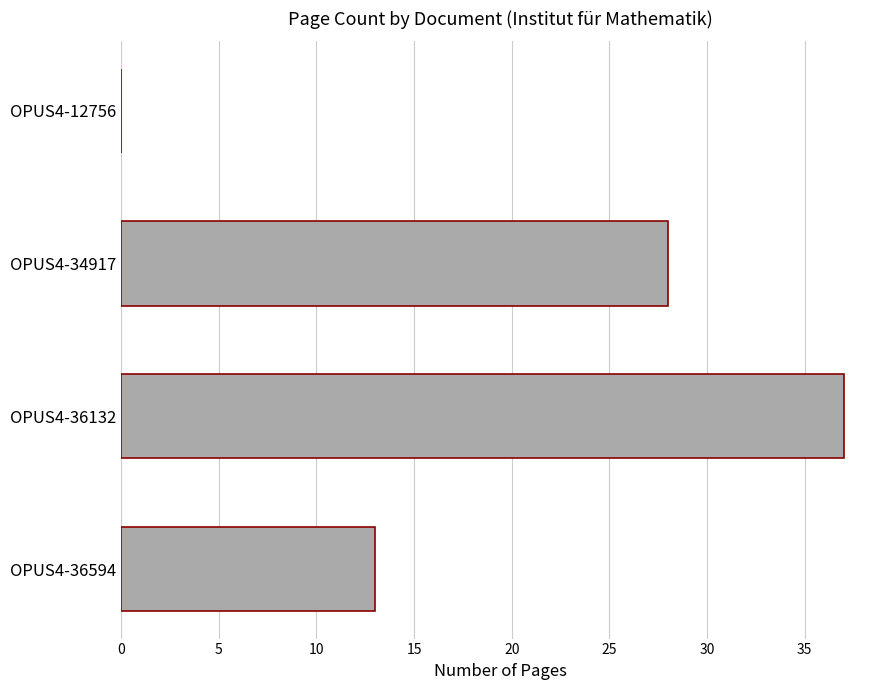

What is the greatest value displayed?

37